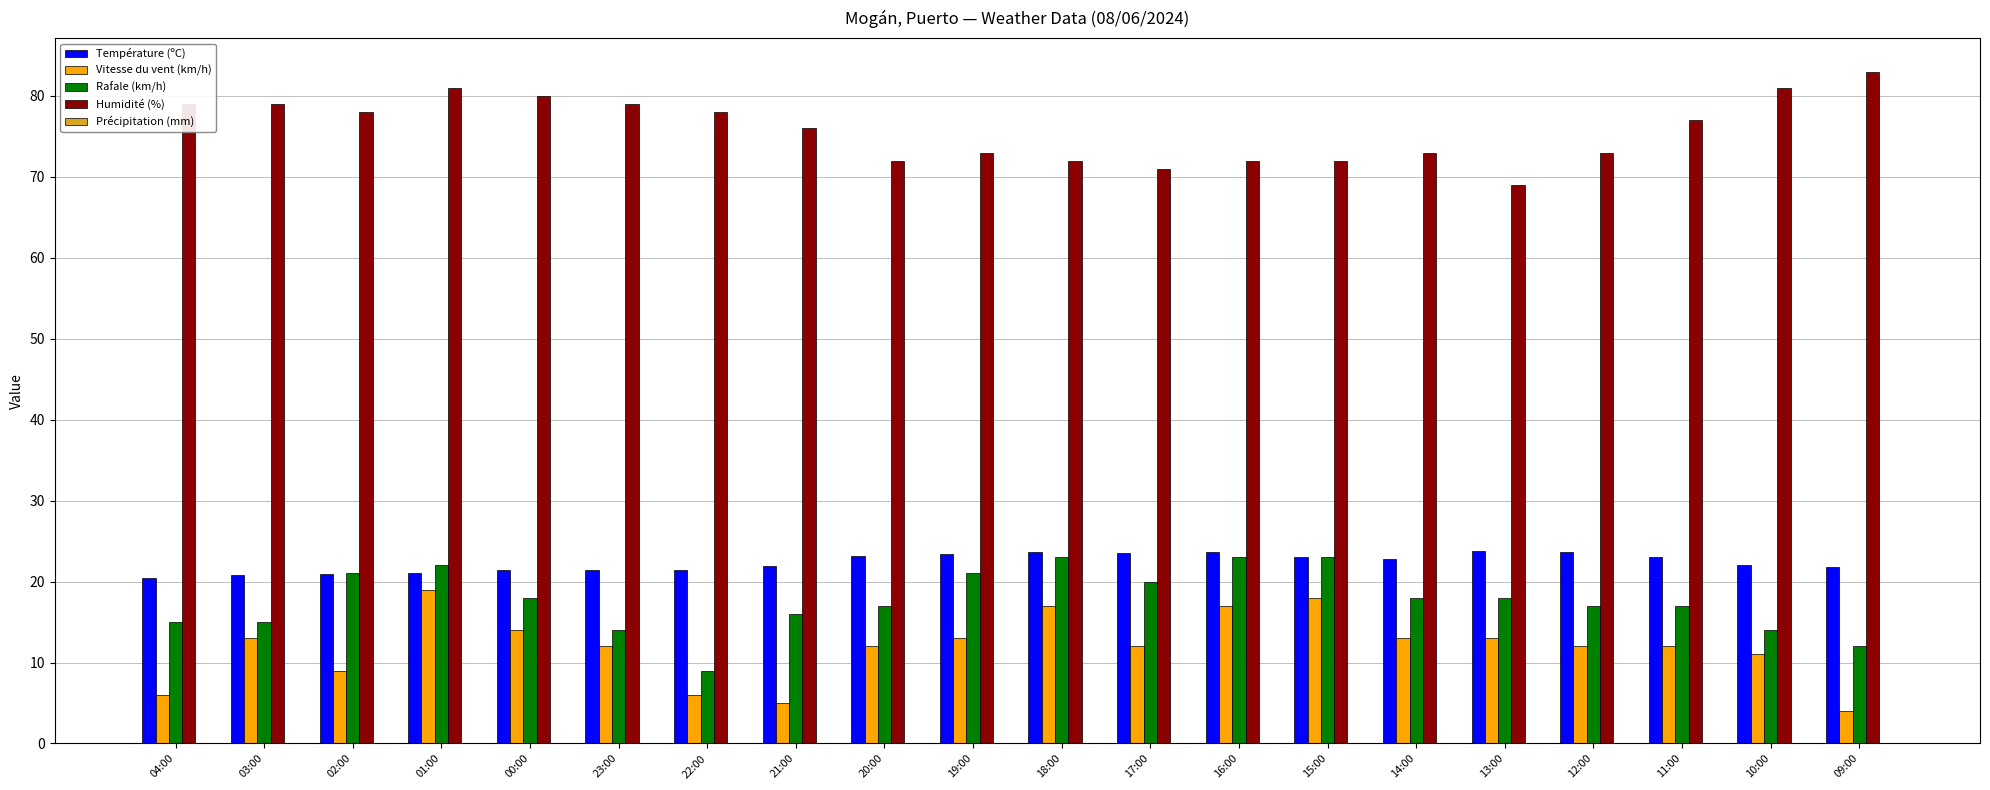

How many distinct data groups are displayed?

4